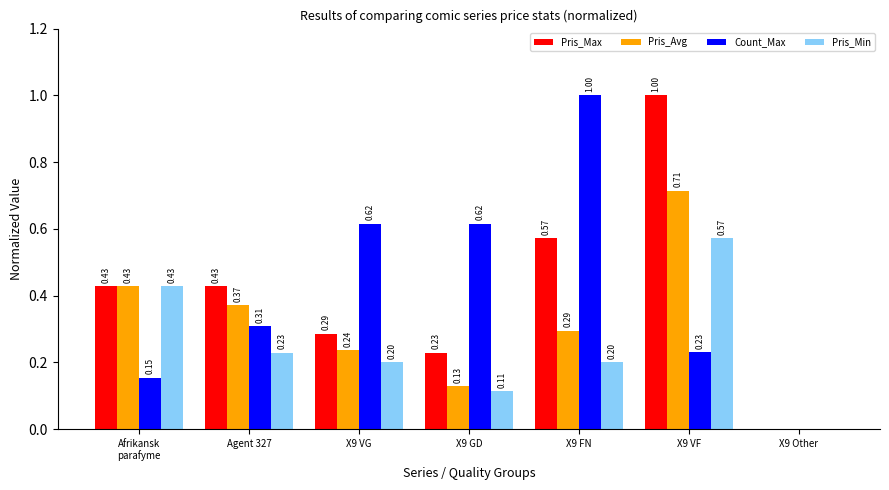

At which label does Pris_Min reach its peak?

X9 VF